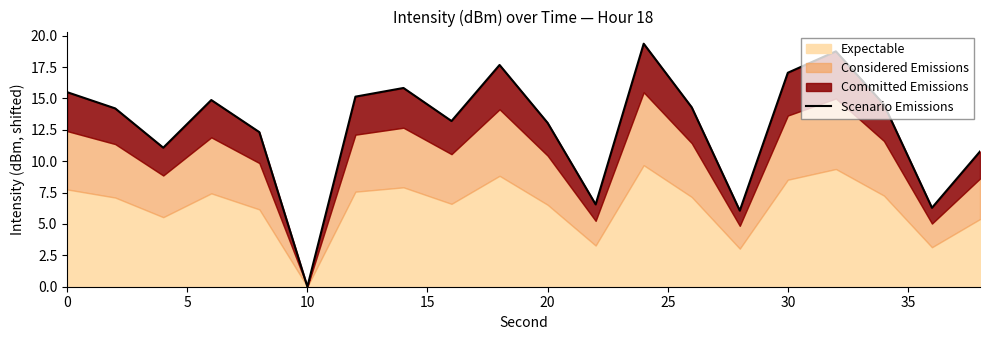

How many values exceed 14?

11